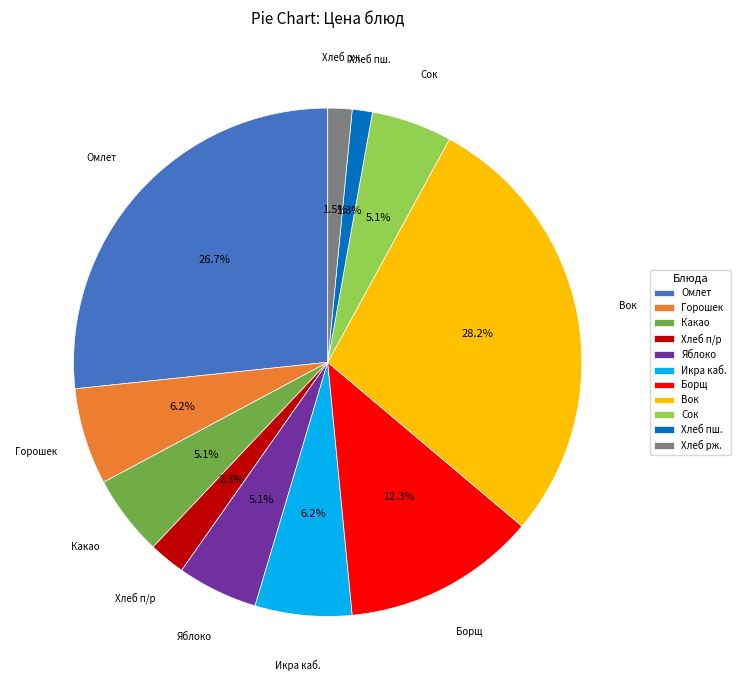

Approximately how many times larger is the value at Горошек compared to Икра каб.?

1.0